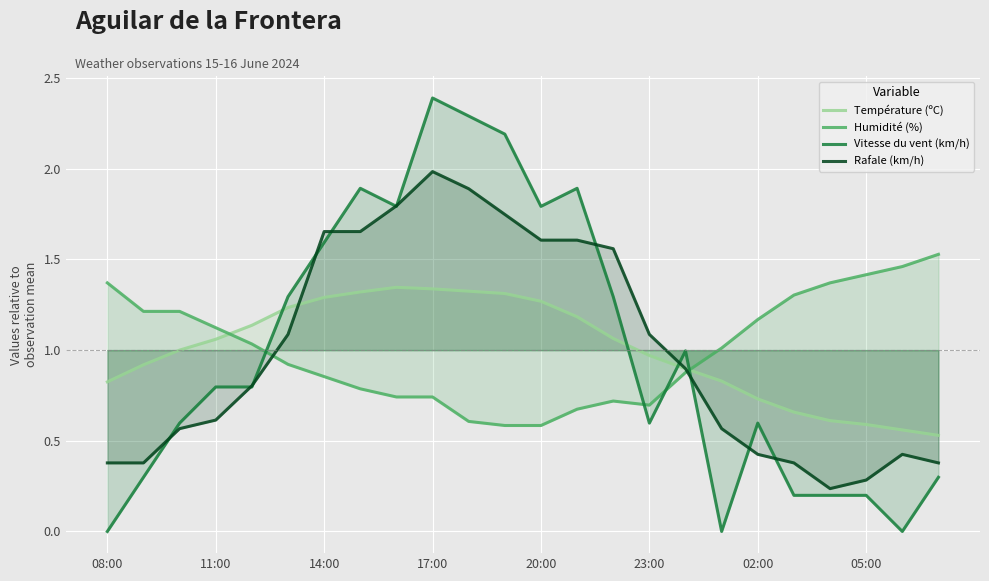

What is the value of the Vitesse du vent (km/h) point at the 12th from the left?

2.2